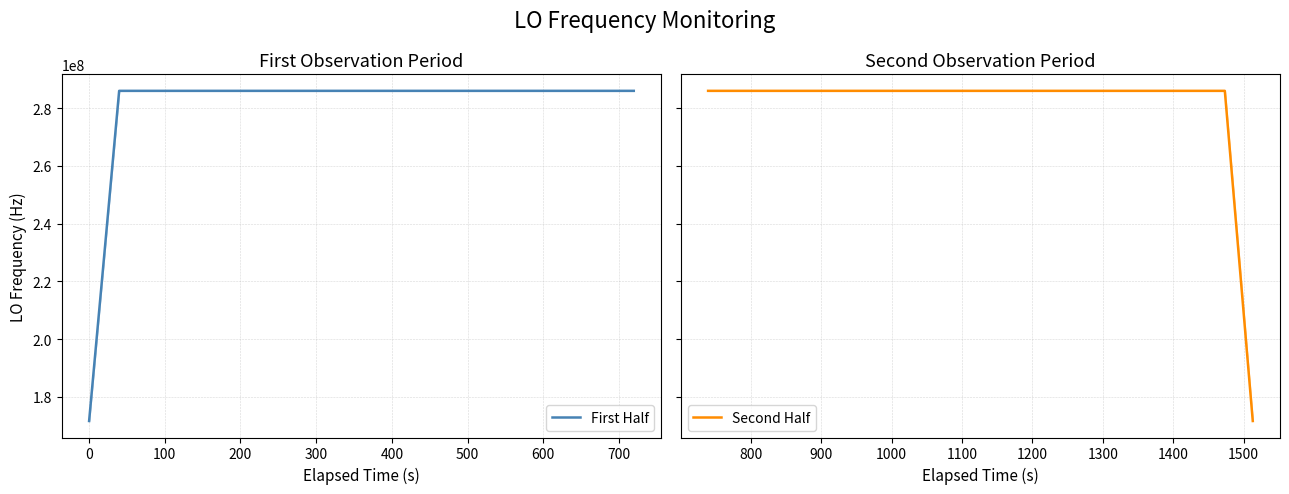

Where does the First Half series first go above 286047000?

500